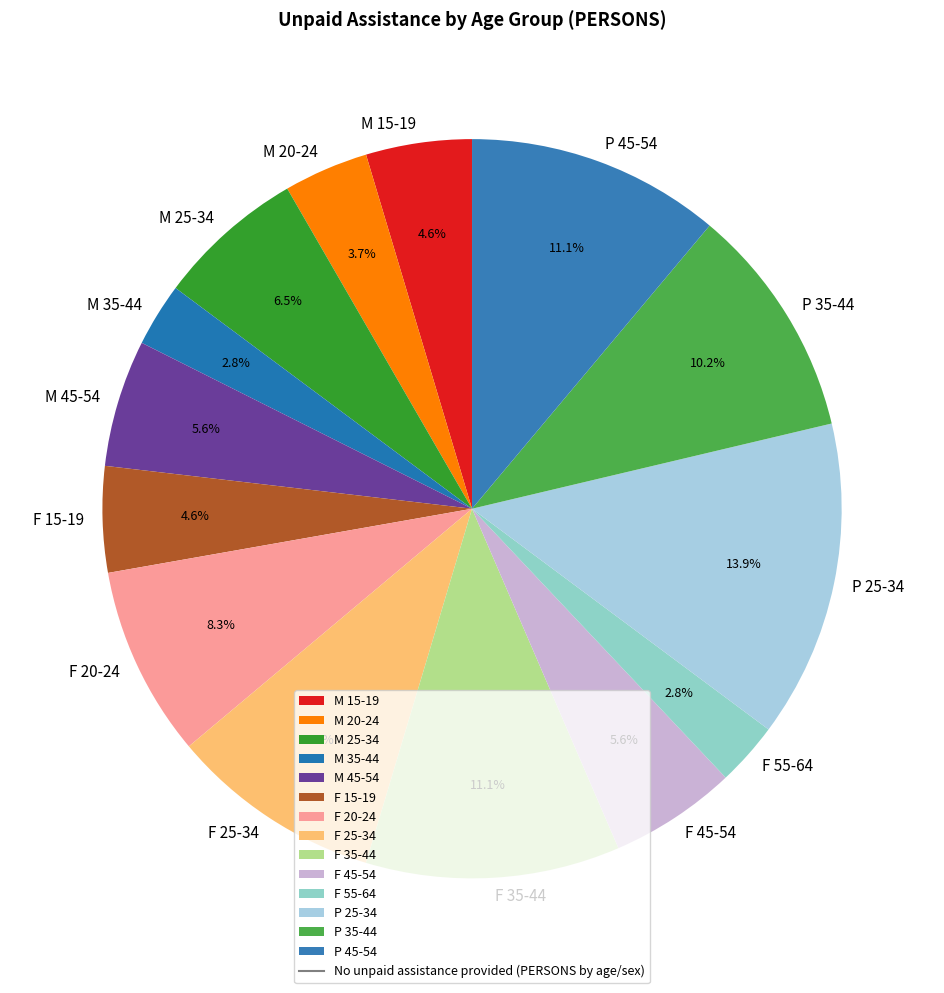

Does M 15-19 represent more than half of the total?

No